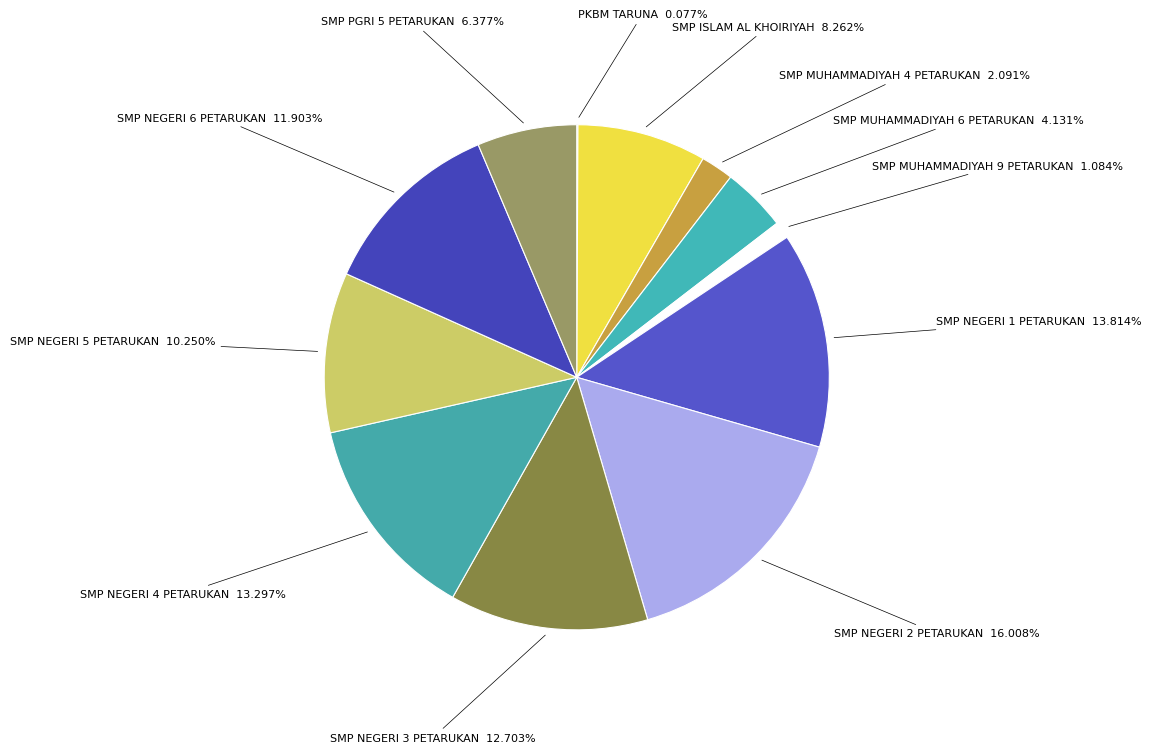

Is there a majority slice in this chart?

No